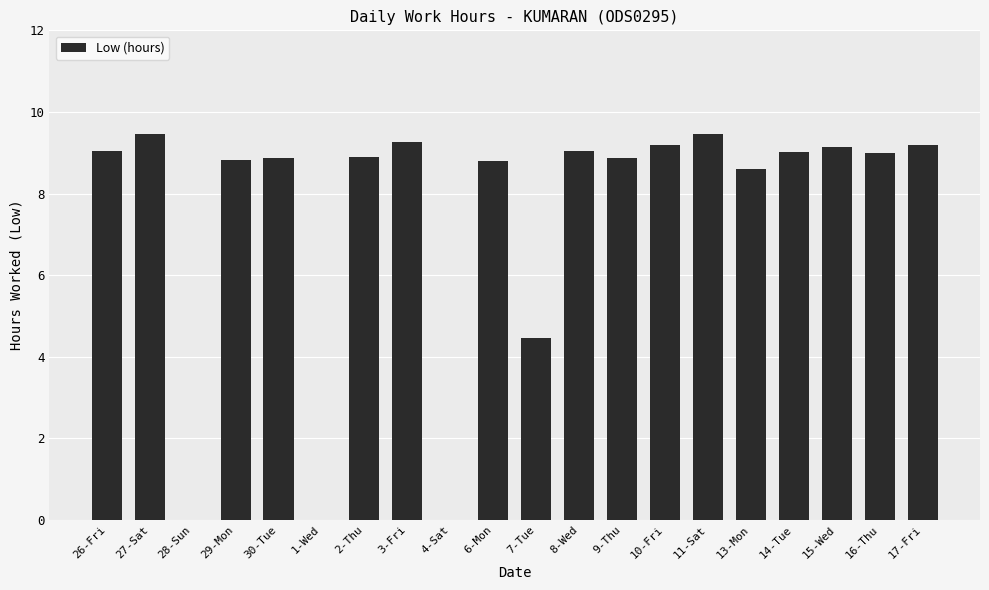

What is the ratio of the value at 13-Mon to the value at 29-Mon?

1.0